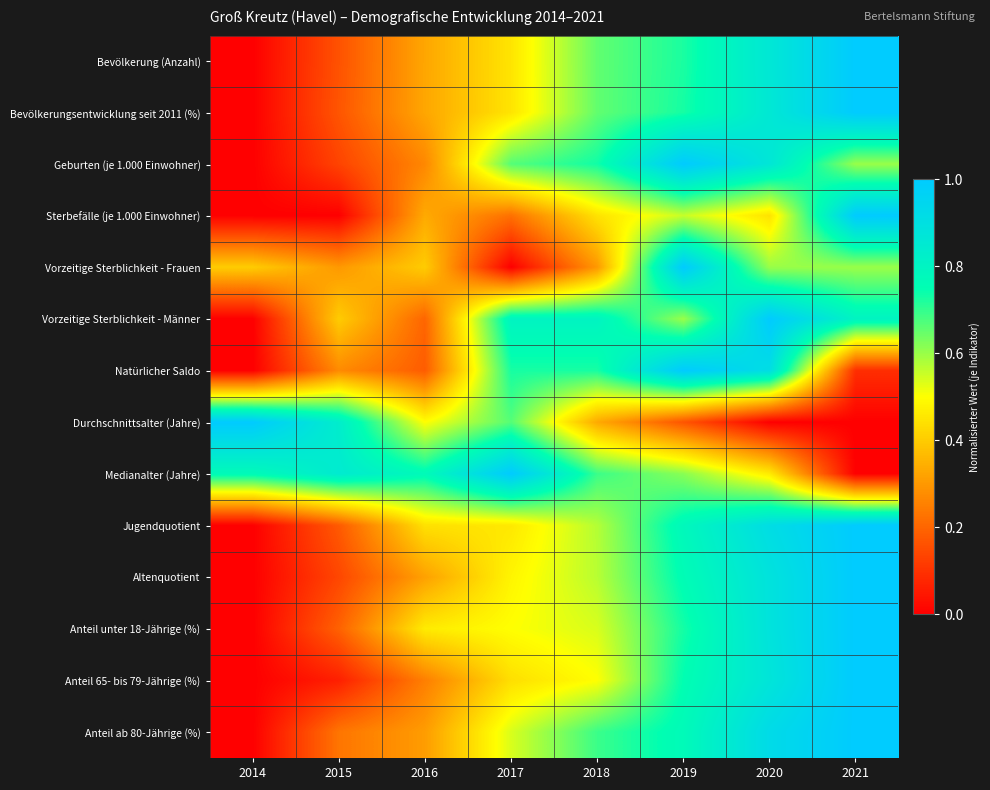

Between 2020 and 2021, which series saw the biggest shift?

Natürlicher Saldo